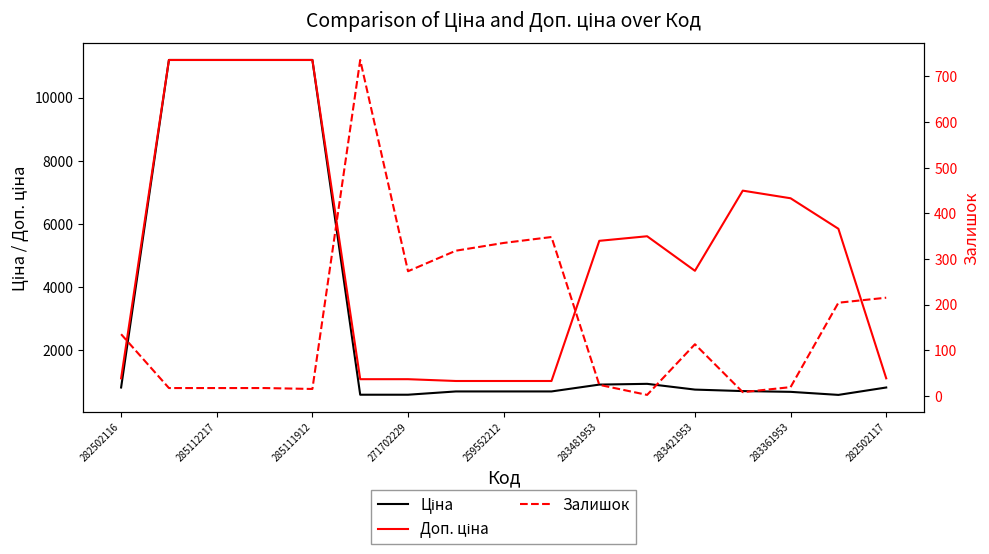

The Доп. ціна series shows 1081.7 at 283481953. True or false?

True